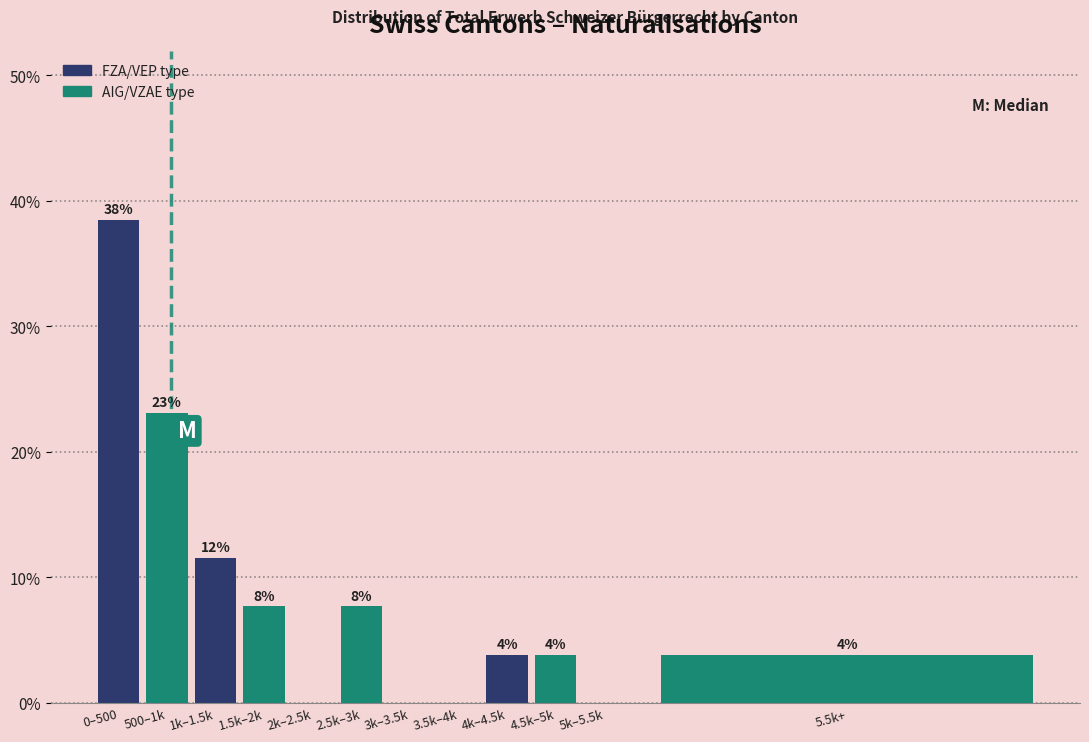

Are the bars horizontal?

No